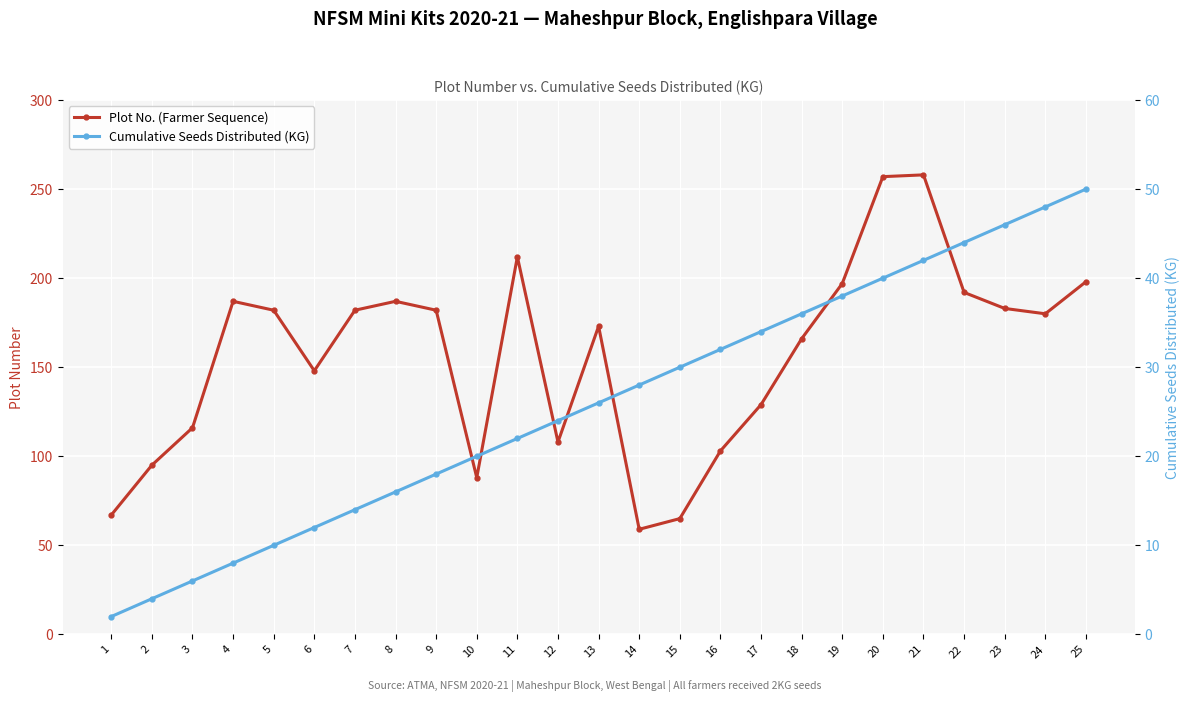

Is this an area chart (filled region under the line)?

No